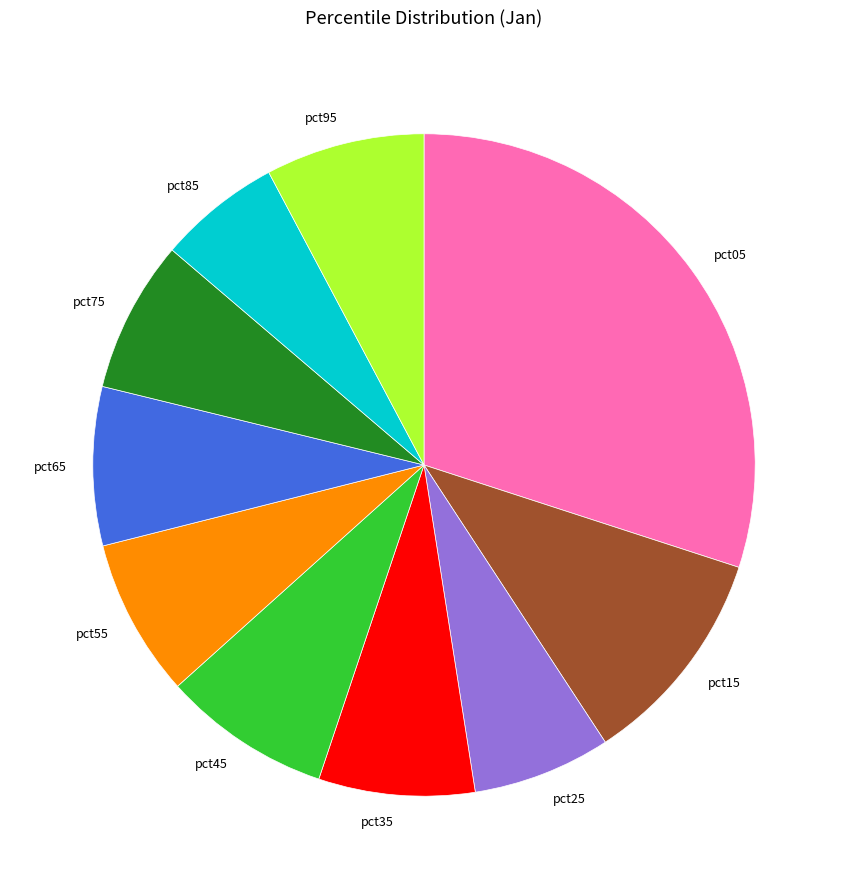

Does any single category account for the majority?

No